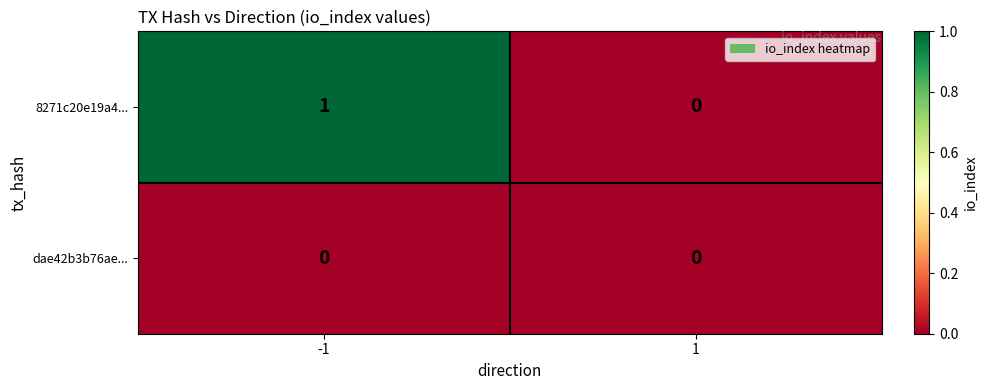

Reading right to left, what are all the values shown in this chart?

8271c20e19a4...: 0	1
dae42b3b76ae...: 0	0